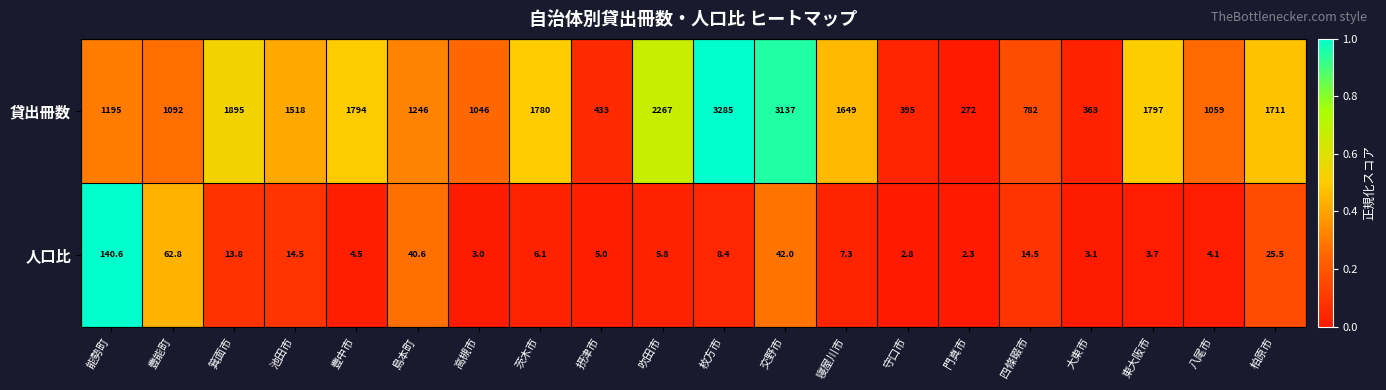

Rank the series at 大東市 from highest to lowest value.

貸出冊数, 人口比